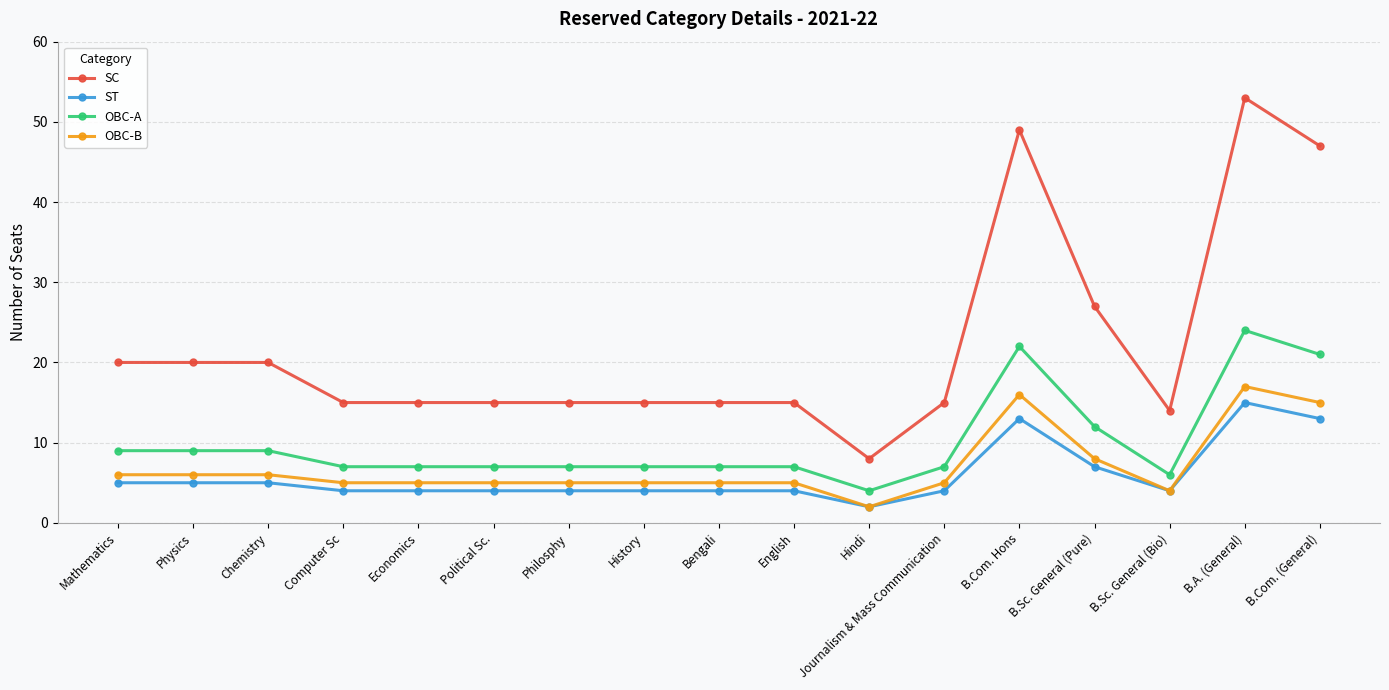

What is the label of the 5th point from the right?

B.Com. Hons